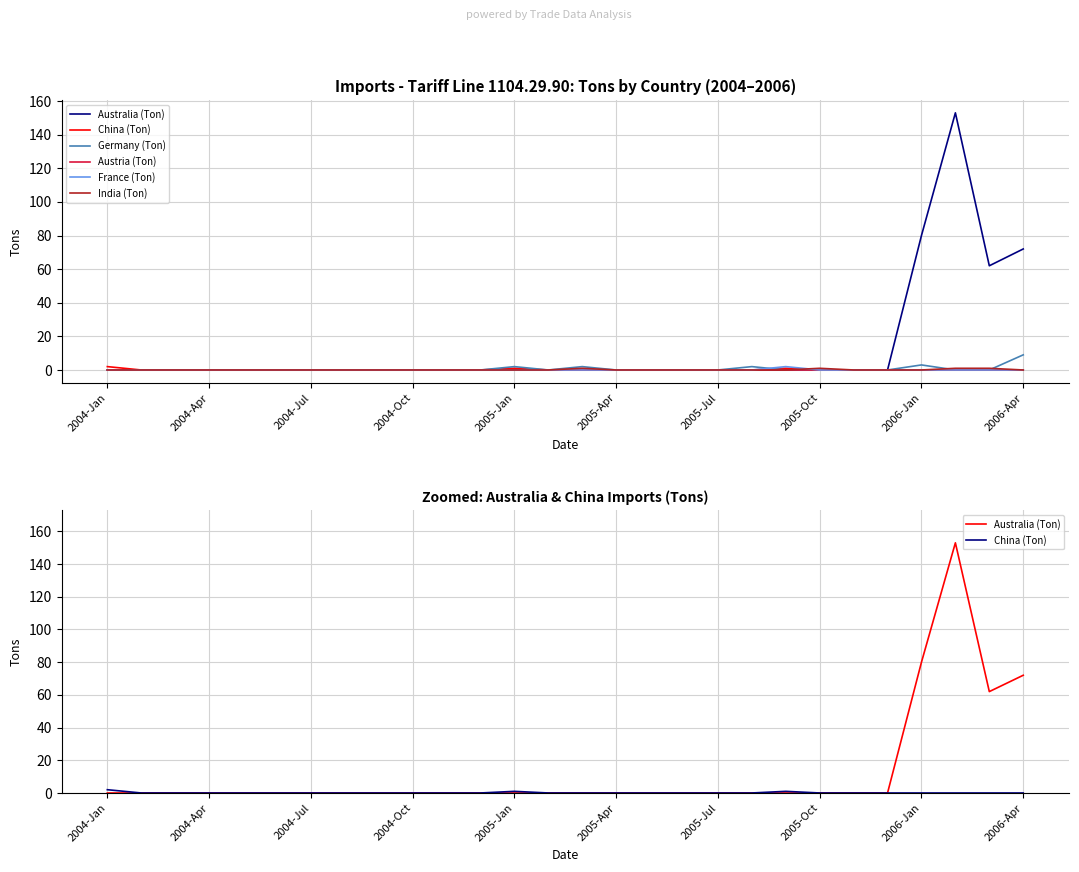

What is the maximum value shown in the chart?

153